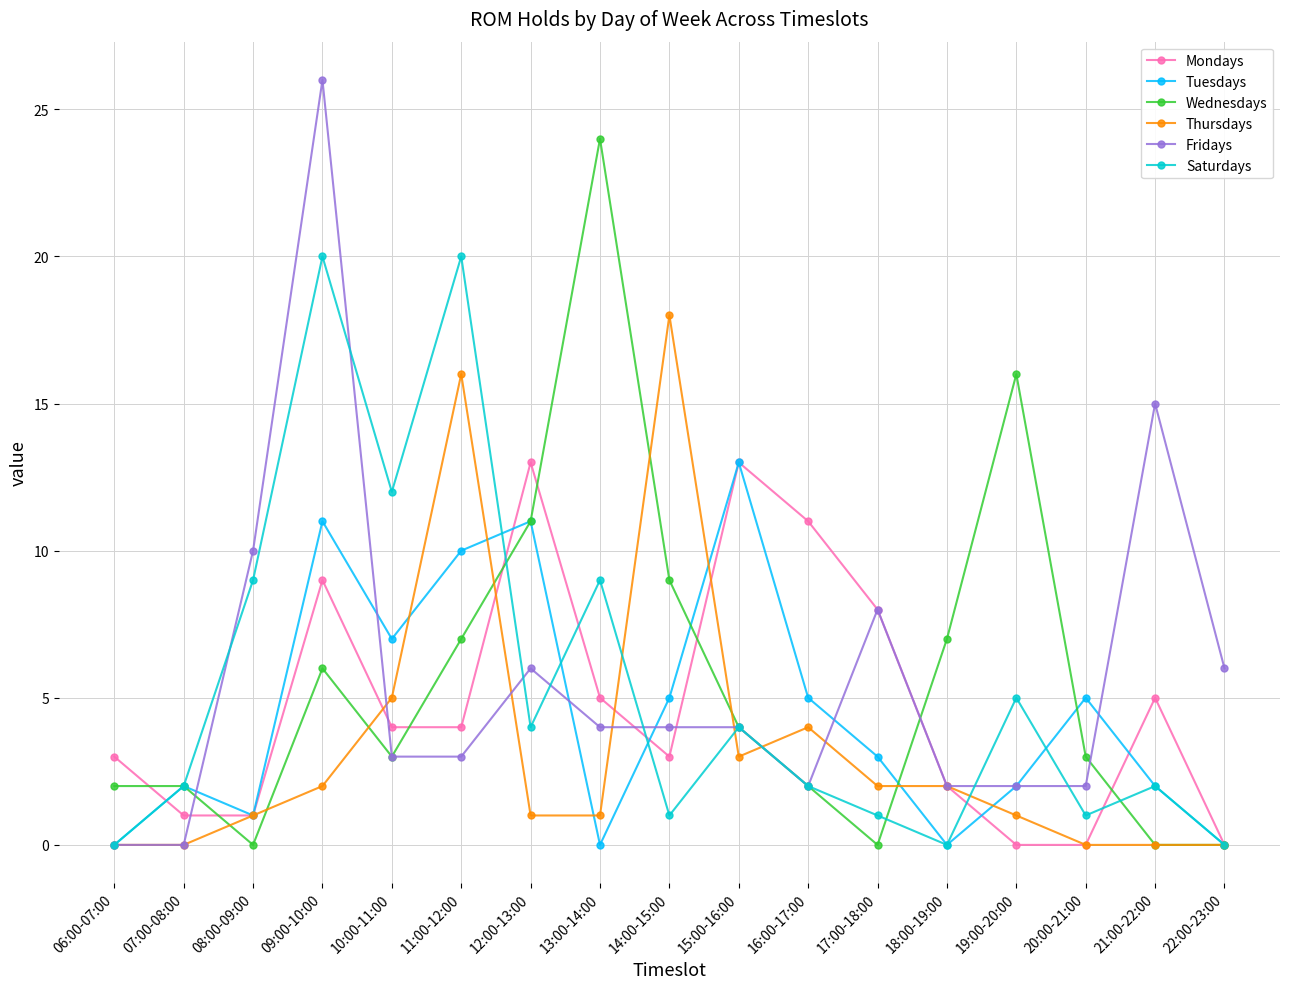

True or false: Fridays and Thursdays intersect in this chart.

True